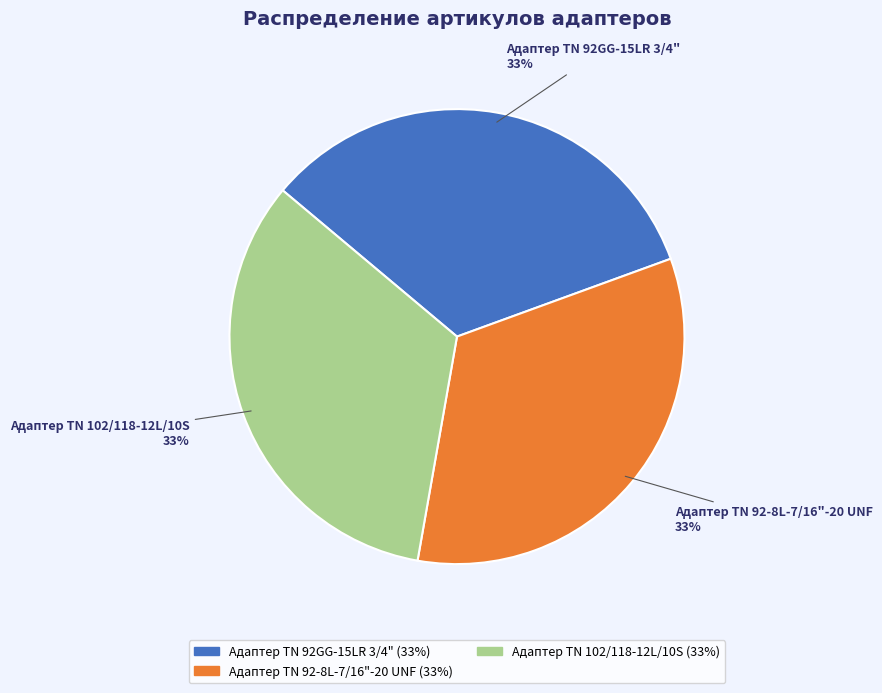

Combined, do Адаптер TN 92-8L-7/16"-20 UNF and Адаптер ТN 102/118-12L/10S account for over 50%?

Yes